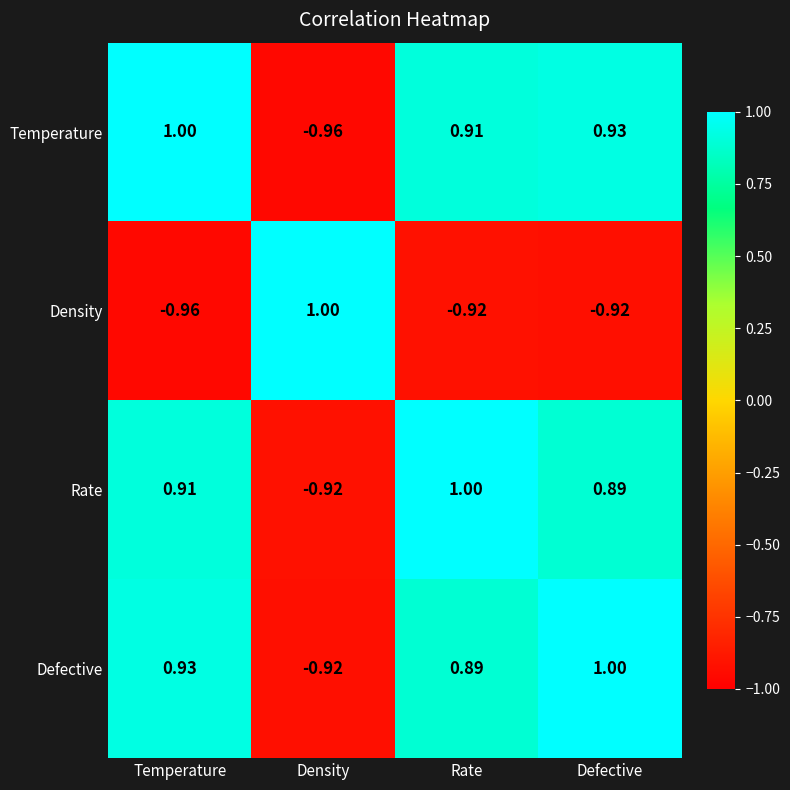

At which category is the sum across all series the highest?

Defective